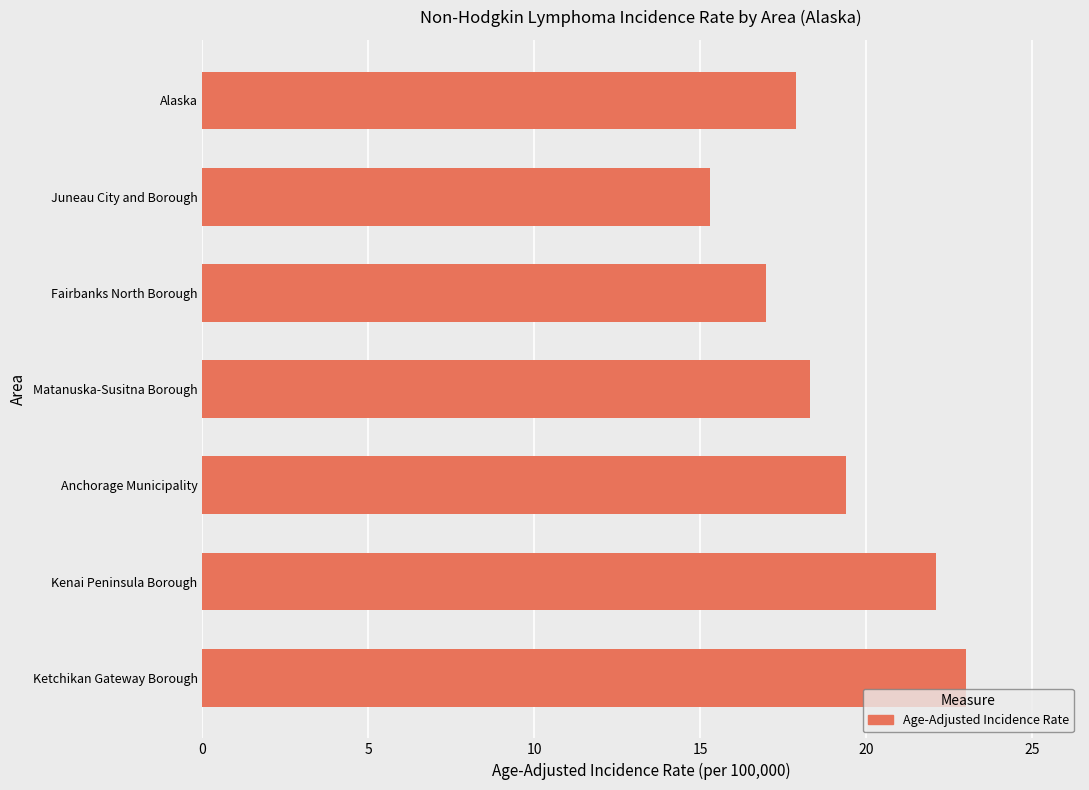

Rank the categories by value from highest to lowest.

Ketchikan Gateway Borough, Kenai Peninsula Borough, Anchorage Municipality, Matanuska-Susitna Borough, Alaska, Fairbanks North Borough, Juneau City and Borough